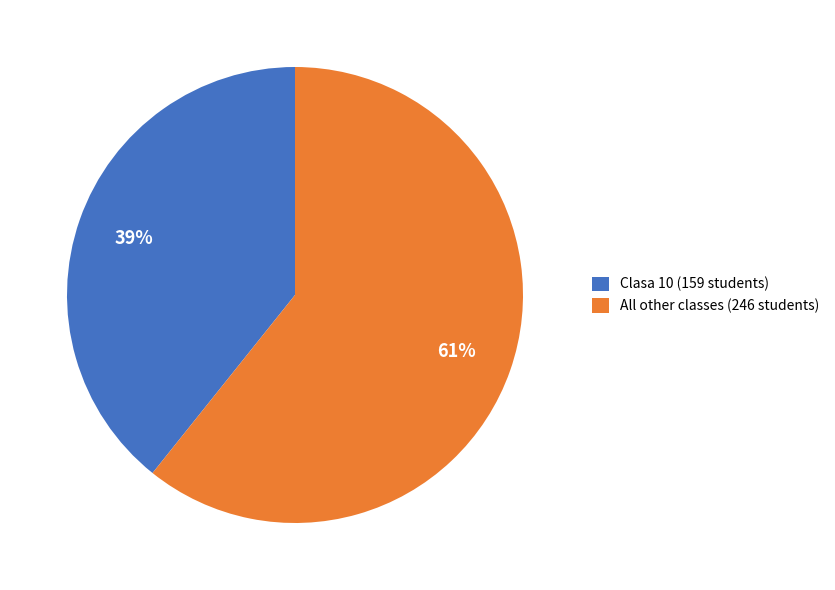

Approximately how many times larger is the value at Clasa 10 (159 students) compared to All other classes (246 students)?

0.6